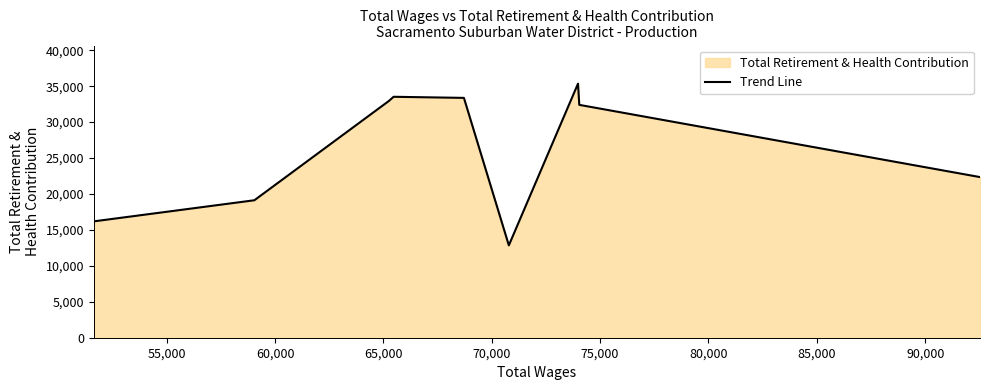

What is the difference between the maximum and second lowest values?

19160